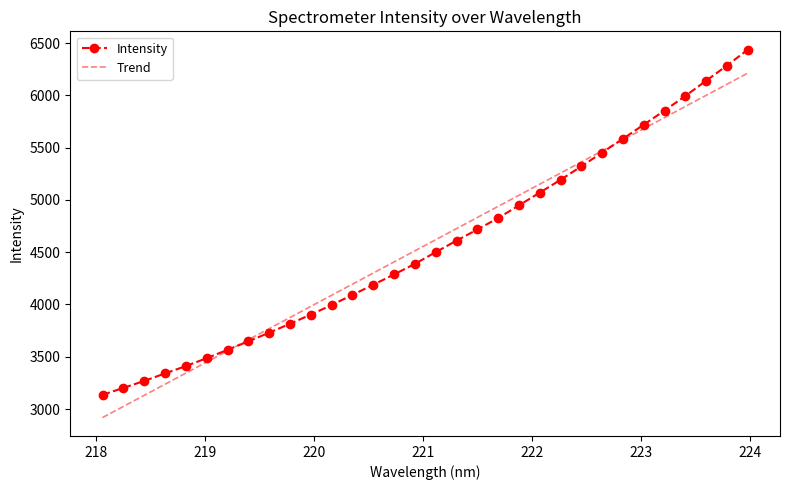

What is the lowest value of the Intensity series?

3135.6